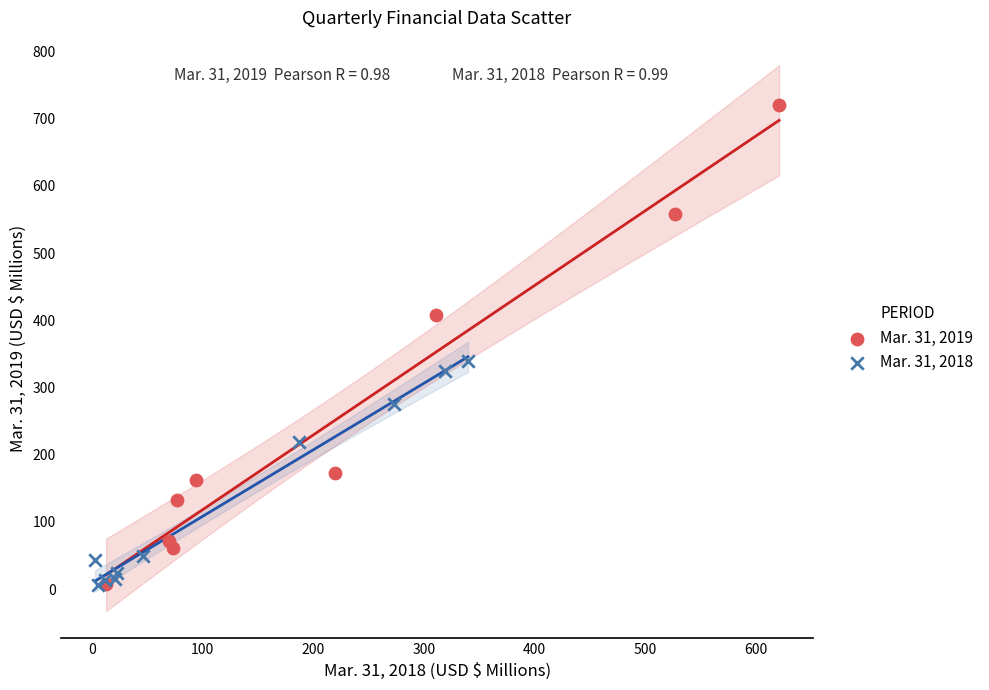

Which series has the largest Y range (max minus min)?

Mar. 31, 2019